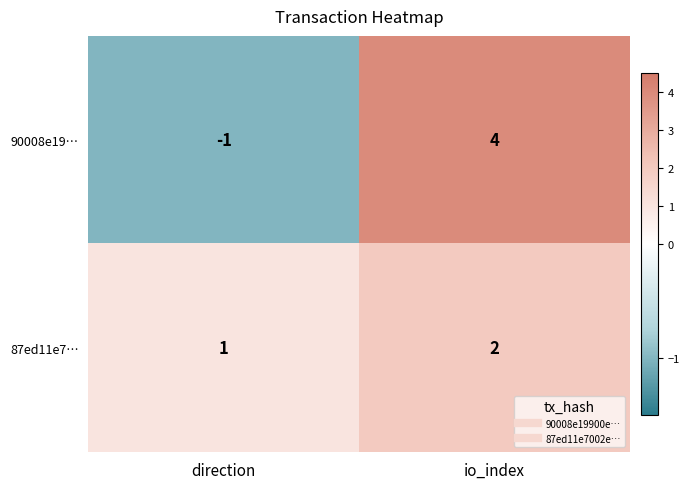

How many data points in 87ed11e7… are less than 2?

1